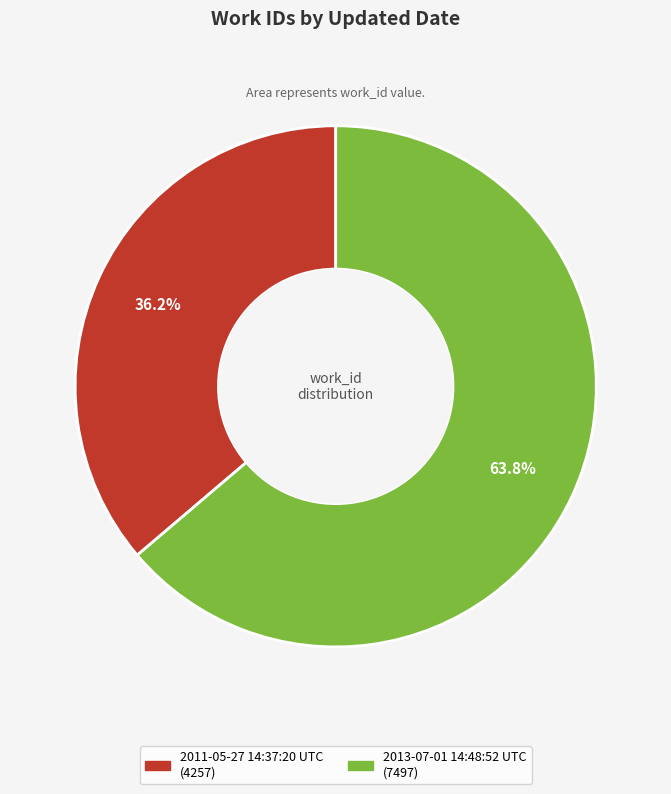

Which slice is the largest?

2013-07-01 14:48:52 UTC